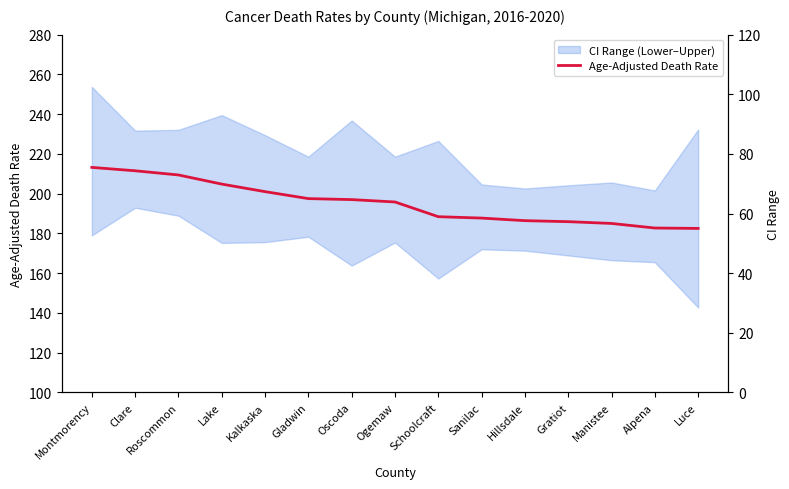

List the series in order of their overall mean, highest first.

Age-Adjusted Death Rate, CI Range